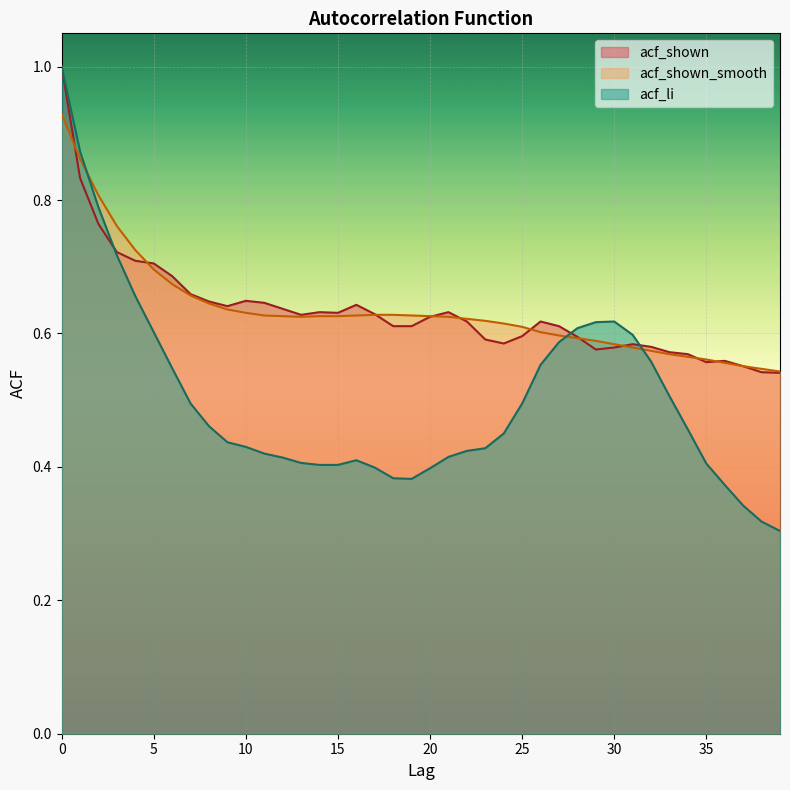

Reading left to right, list all the values displayed in this chart.

acf_li: 1.0	0.9	0.8	0.7	0.7	0.6	0.5	0.5	0.5	0.4	0.4	0.4	0.4	0.4	0.4	0.4	0.4	0.4	0.4	0.4	0.4	0.4	0.4	0.4	0.5	0.5	0.6	0.6	0.6	0.6	0.6	0.6	0.6	0.5	0.5	0.4	0.4	0.3	0.3	0.3
acf_shown_smooth: 0.9	0.9	0.8	0.8	0.7	0.7	0.7	0.7	0.6	0.6	0.6	0.6	0.6	0.6	0.6	0.6	0.6	0.6	0.6	0.6	0.6	0.6	0.6	0.6	0.6	0.6	0.6	0.6	0.6	0.6	0.6	0.6	0.6	0.6	0.6	0.6	0.6	0.6	0.5	0.5
acf_shown: 1.0	0.8	0.8	0.7	0.7	0.7	0.7	0.7	0.6	0.6	0.6	0.6	0.6	0.6	0.6	0.6	0.6	0.6	0.6	0.6	0.6	0.6	0.6	0.6	0.6	0.6	0.6	0.6	0.6	0.6	0.6	0.6	0.6	0.6	0.6	0.6	0.6	0.6	0.5	0.5